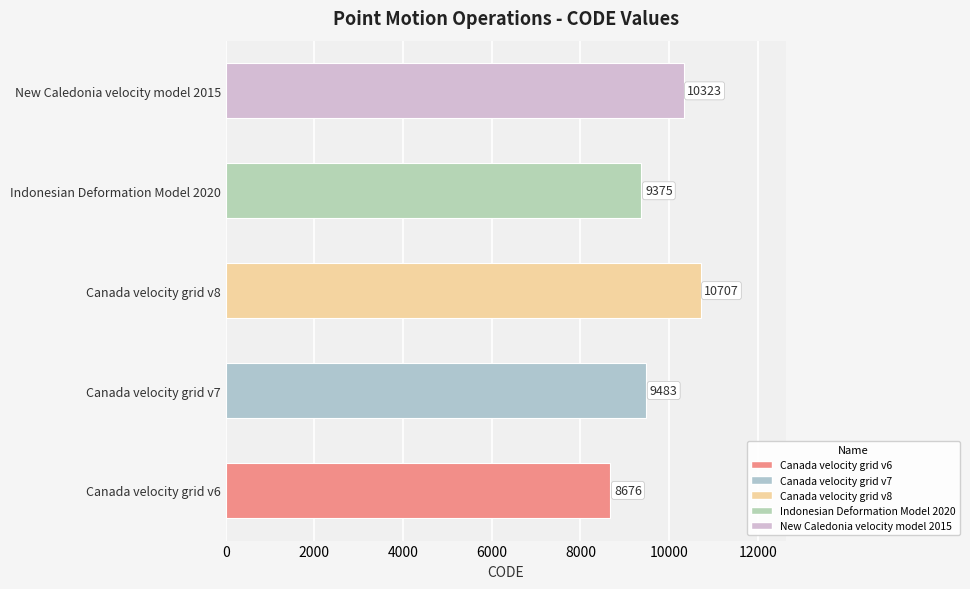

List the labels in order of value, smallest first.

Canada velocity grid v6, Indonesian Deformation Model 2020, Canada velocity grid v7, New Caledonia velocity model 2015, Canada velocity grid v8